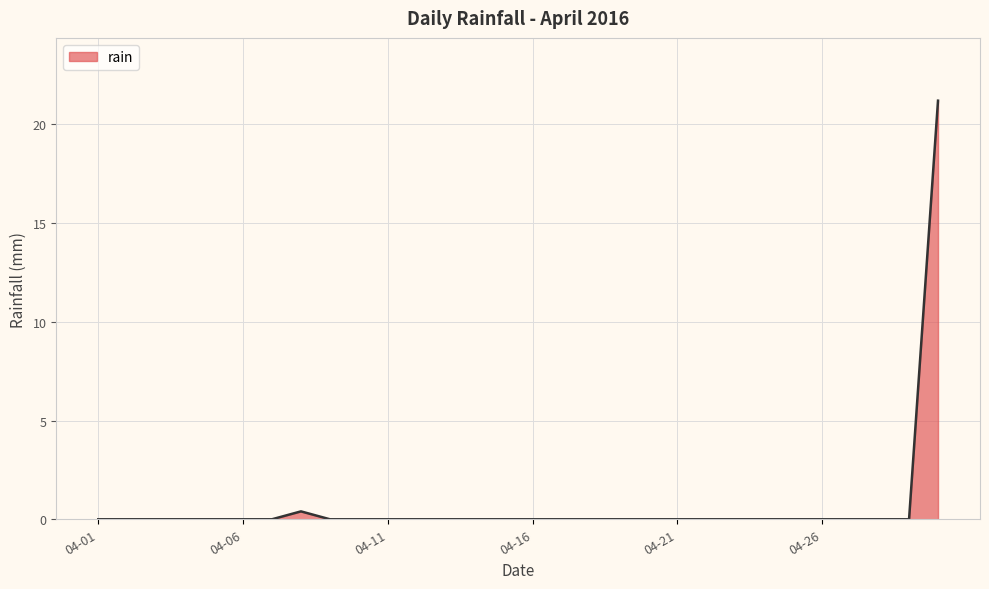

How many lines are shown in the chart?

1